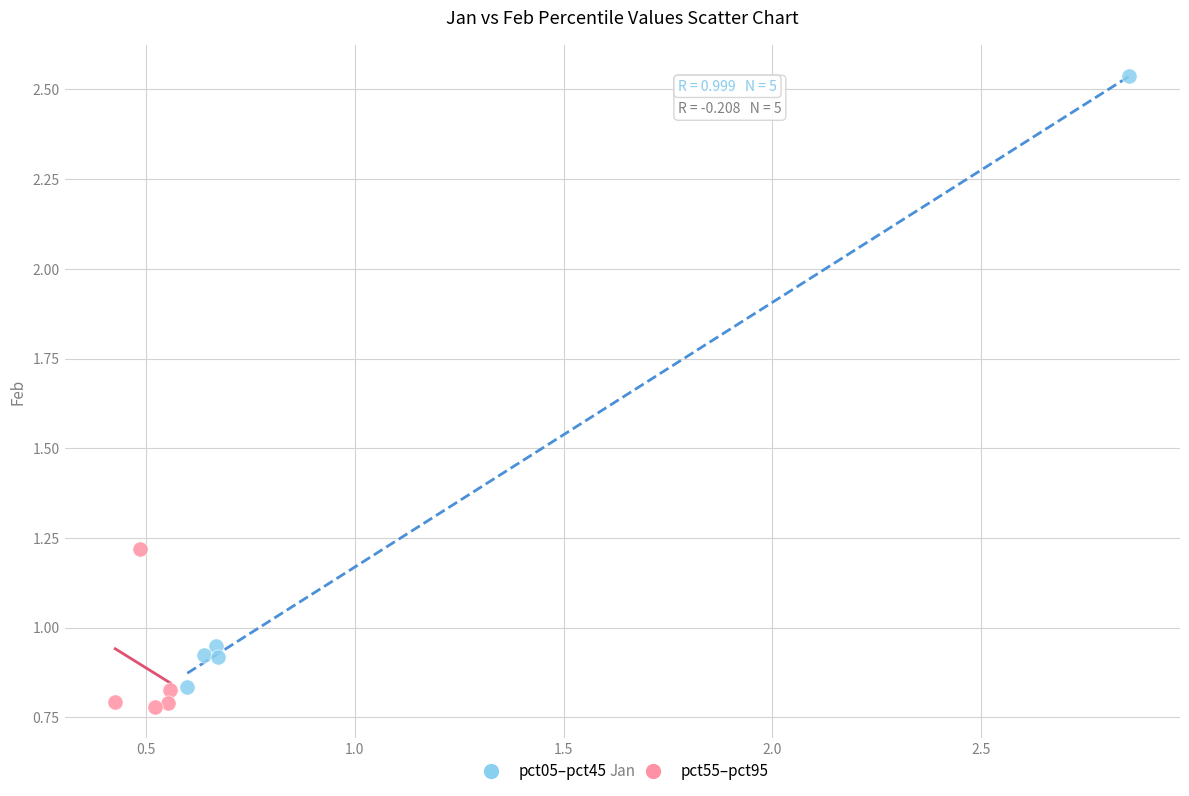

Which series has the largest Y range (max minus min)?

pct05–pct45